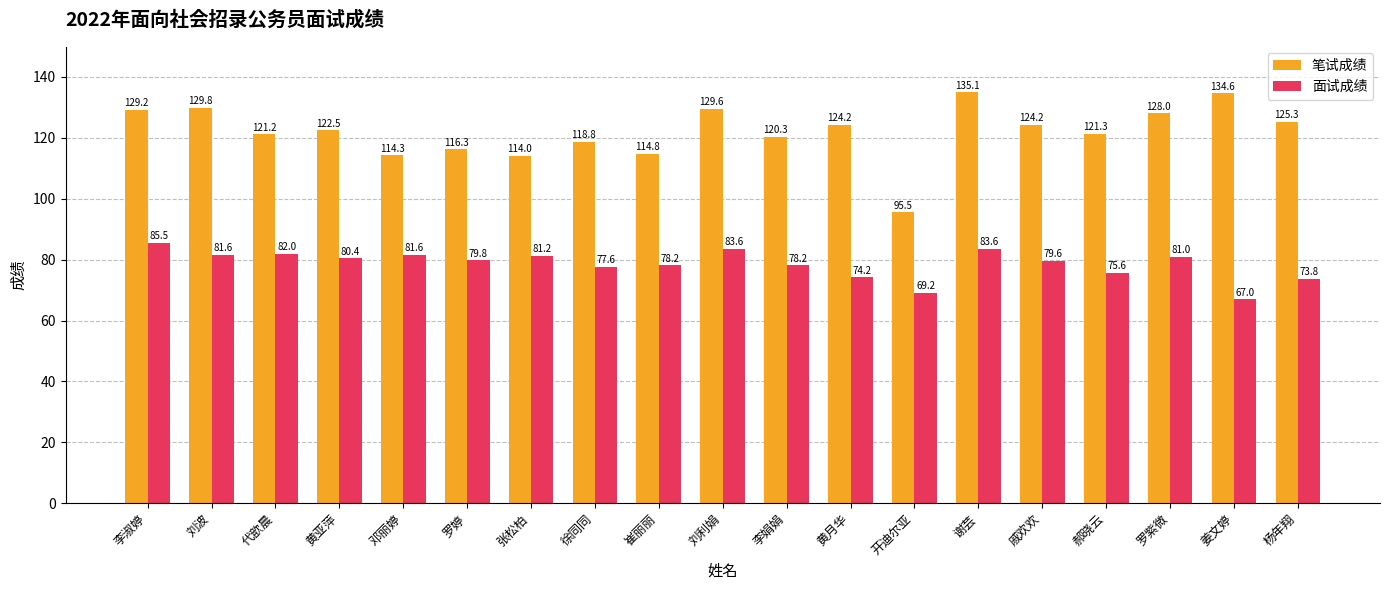

What are all the series names shown in the legend?

笔试成绩, 面试成绩